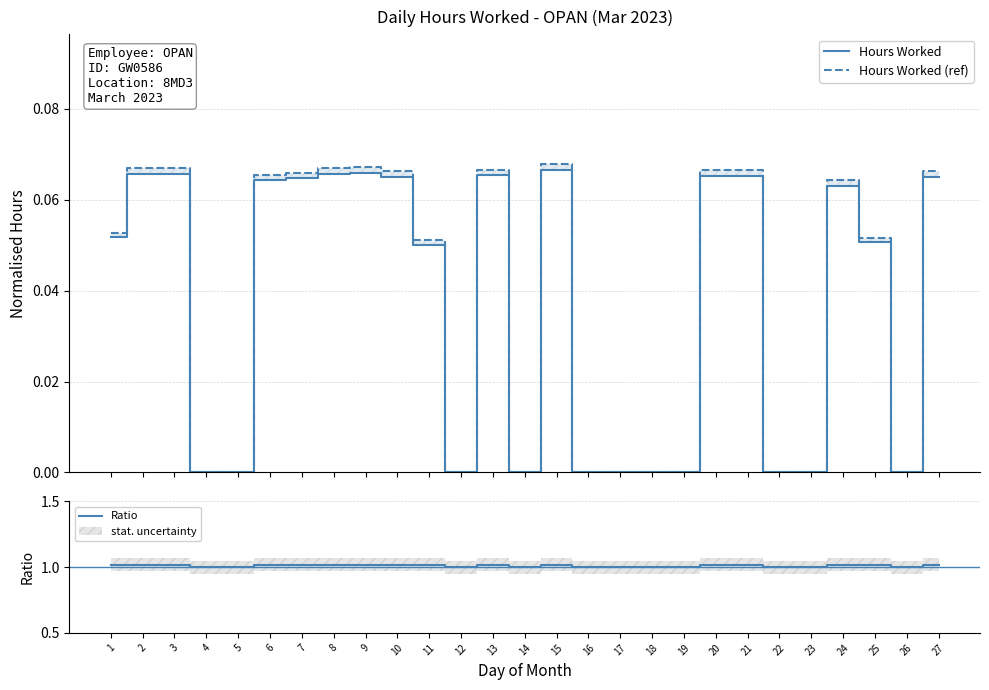

At which category is the sum across all series the highest?

15